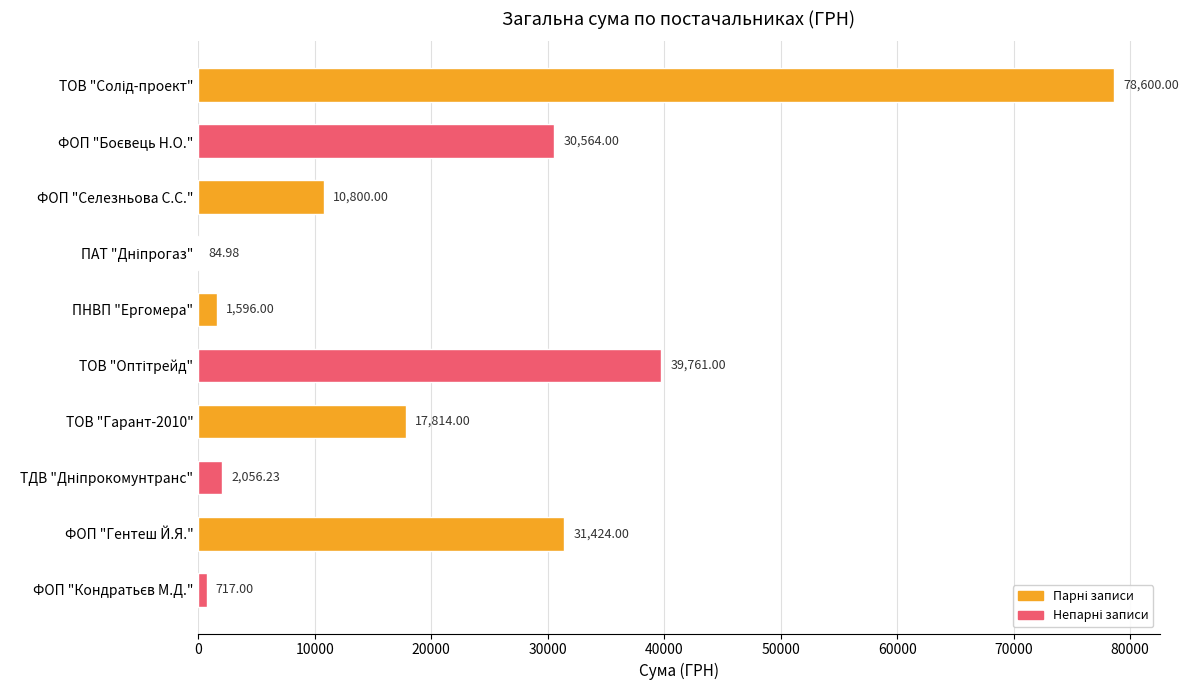

What is the sum of all values?

213417.2